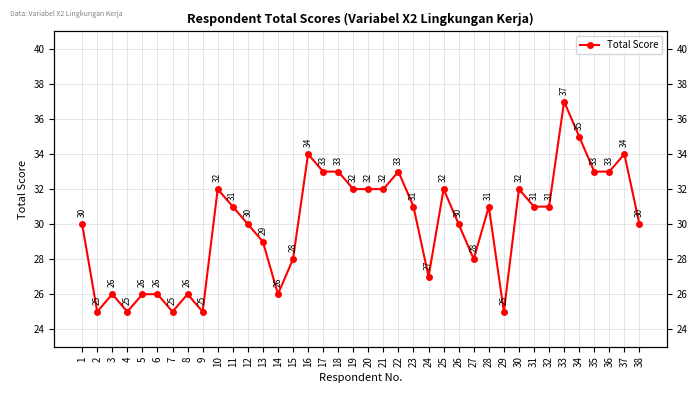

What is the sum of the values at 28 and 23?

62